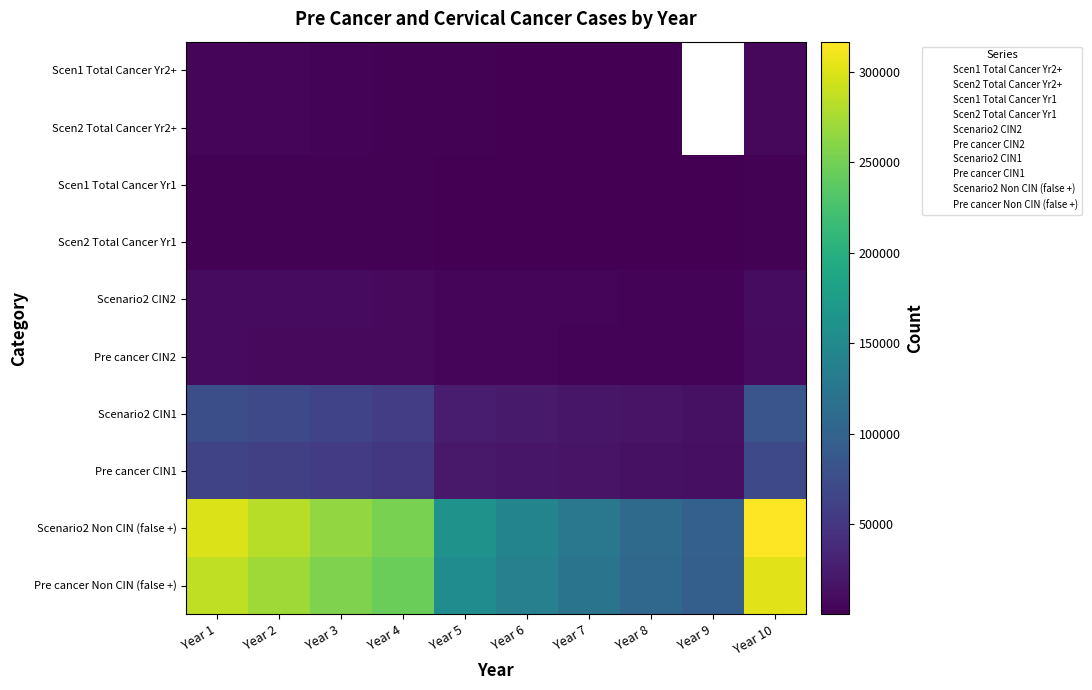

True or false: Scen1 Total Cancer Yr1 has a value of 699.0 at Year 6.

True